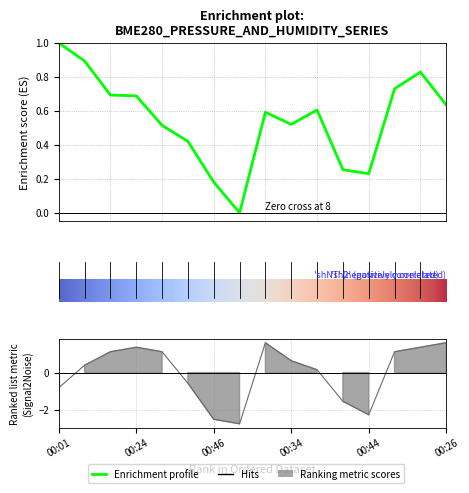

What is the label of the 11th point from the right?

00:39